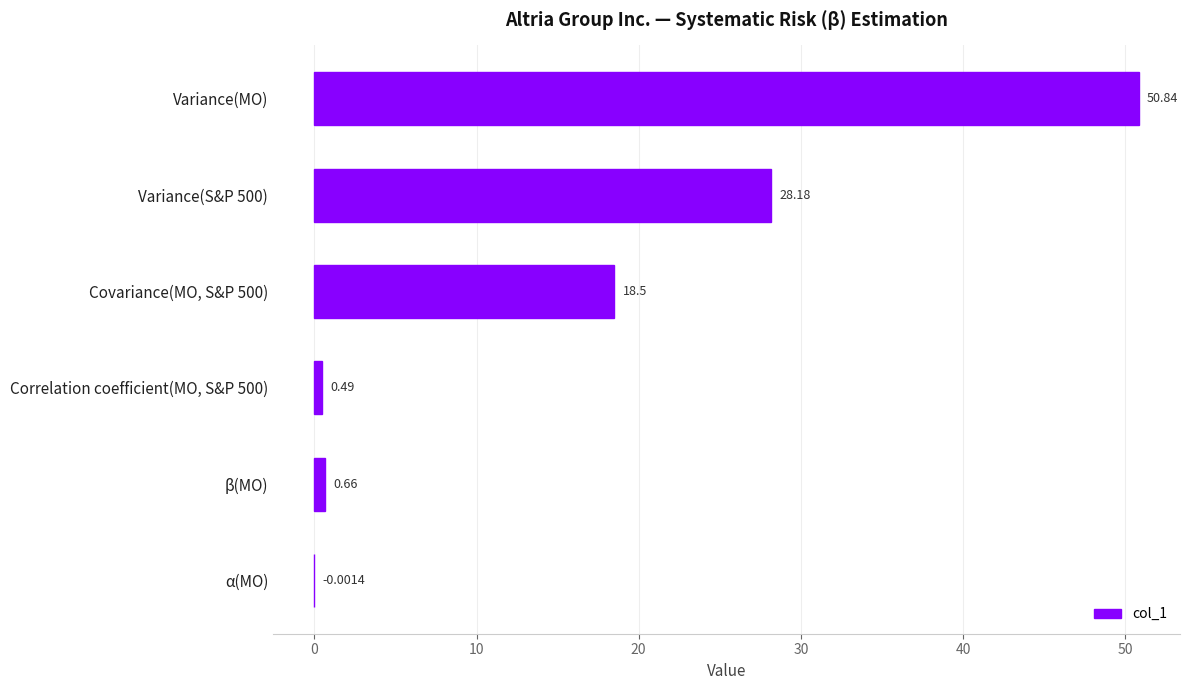

Which category has the highest value across all series?

Variance(MO)